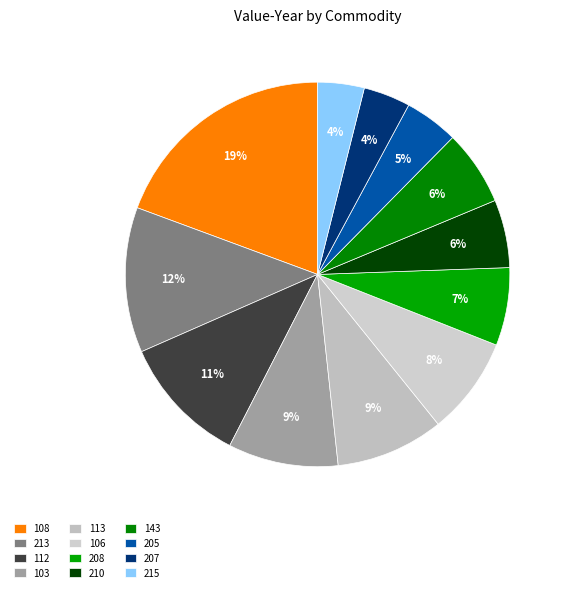

To the nearest percent, what percentage of the pie is 213?

12%